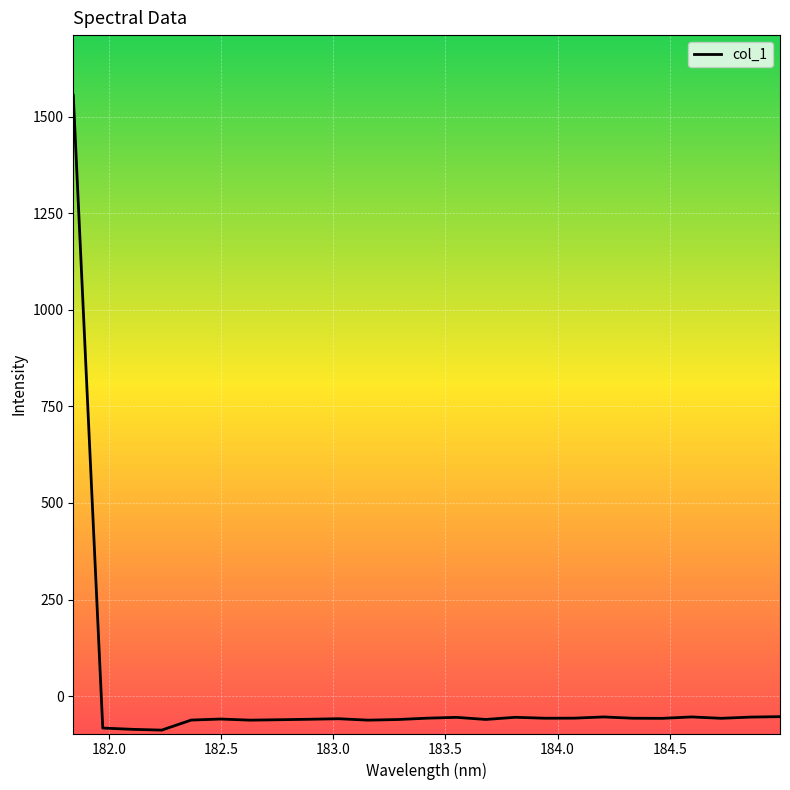

What is the difference between the maximum and minimum values?

1643.4